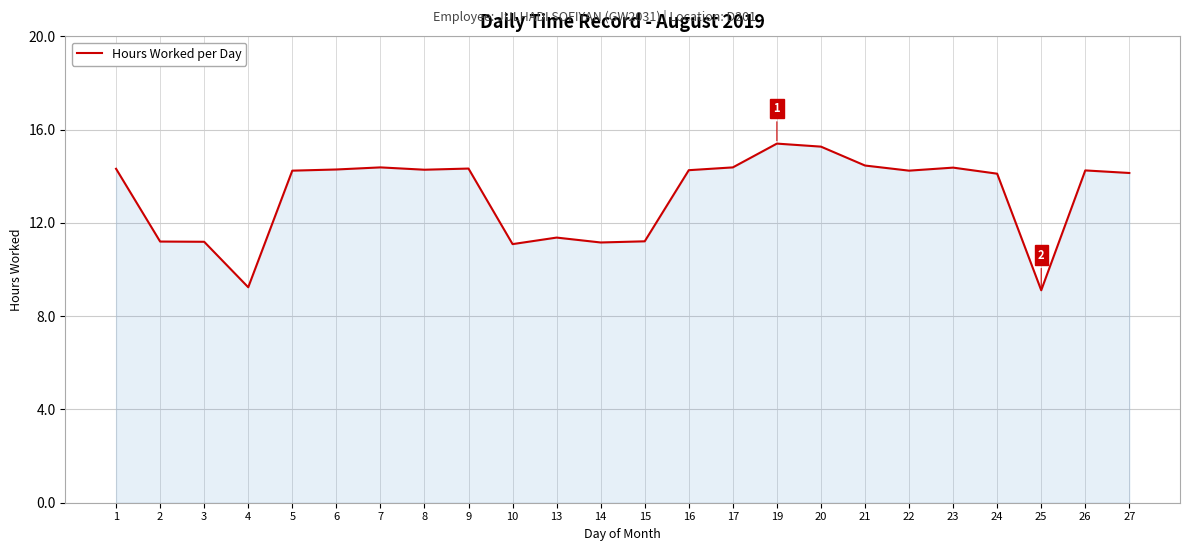

What is the change in value from 8 to 24?

-0.2